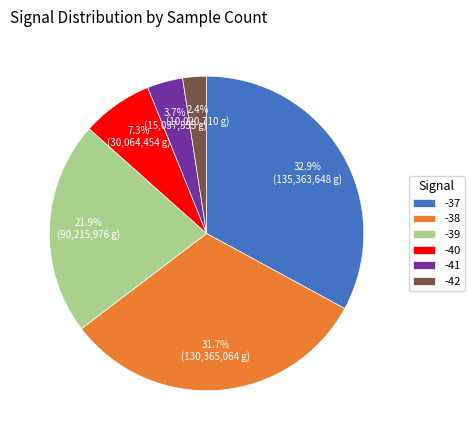

What percentage is NOT represented by -41?

96.3%